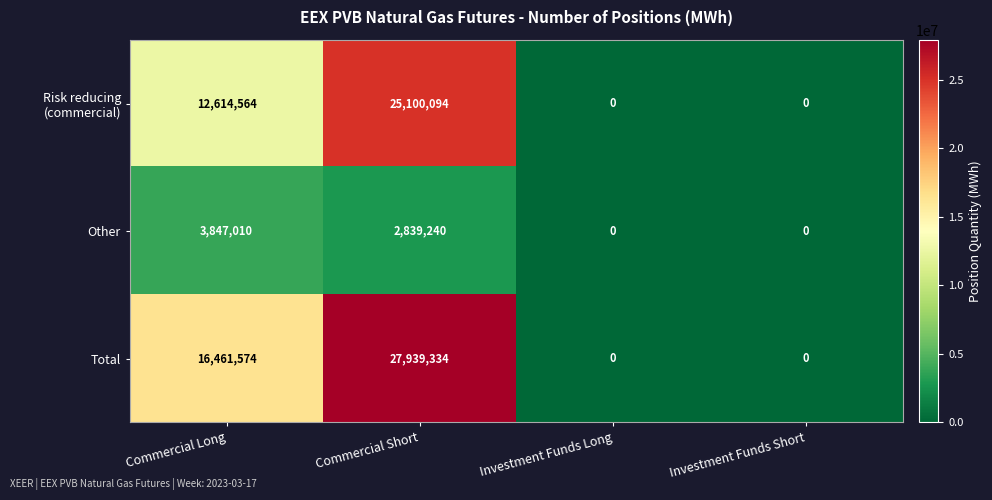

Is it true that Total equals 0 at Investment Funds Short?

True